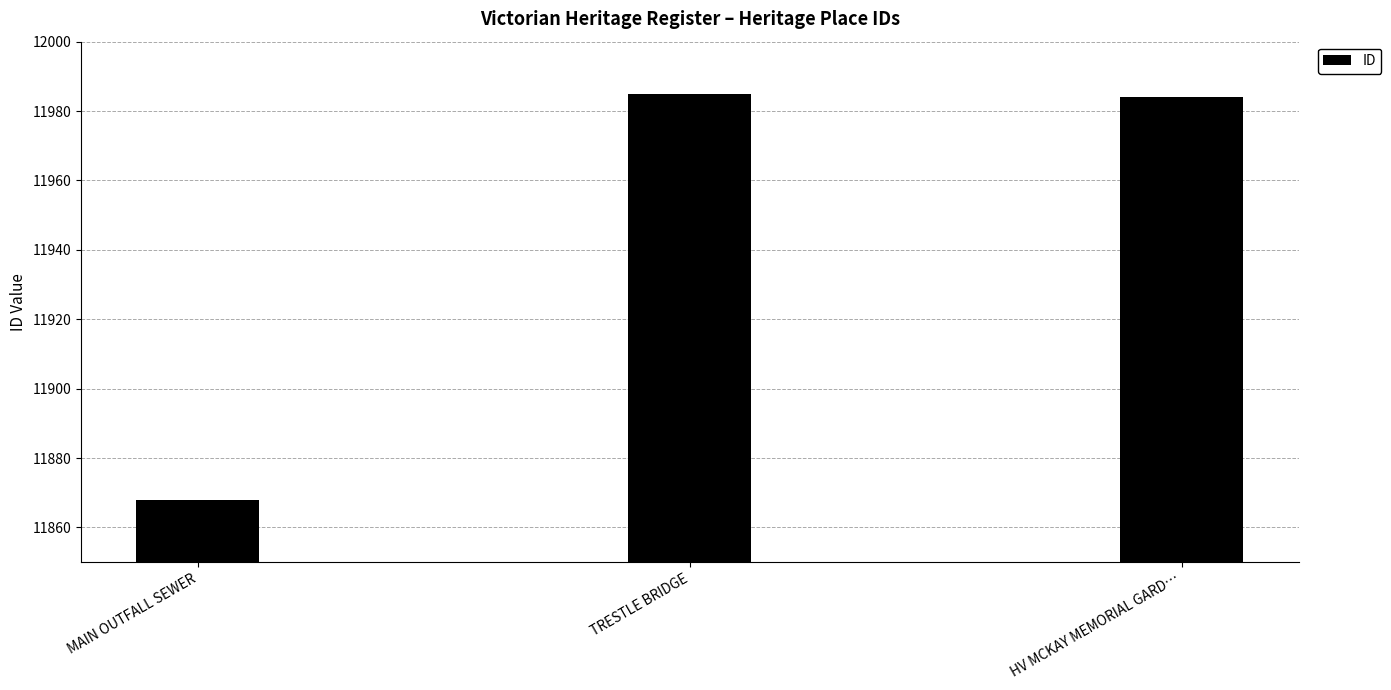

What is the difference between the maximum and second lowest values?

1